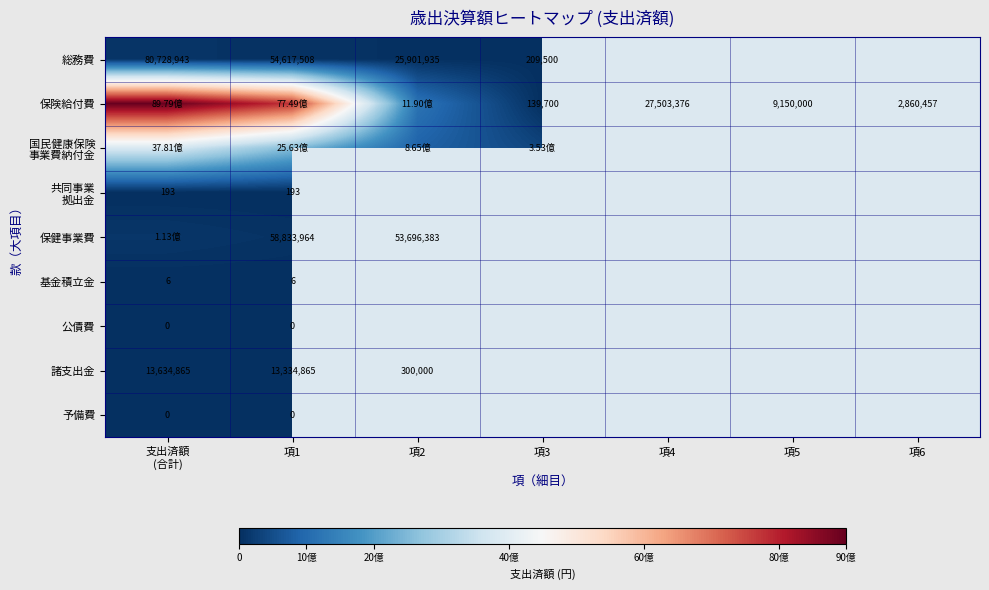

At which category is the sum across all series the highest?

支出済額
(合計)